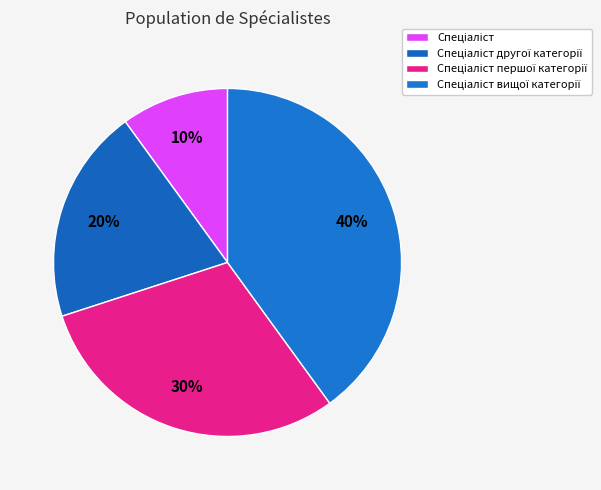

What is the smallest slice in the pie chart?

Спеціаліст